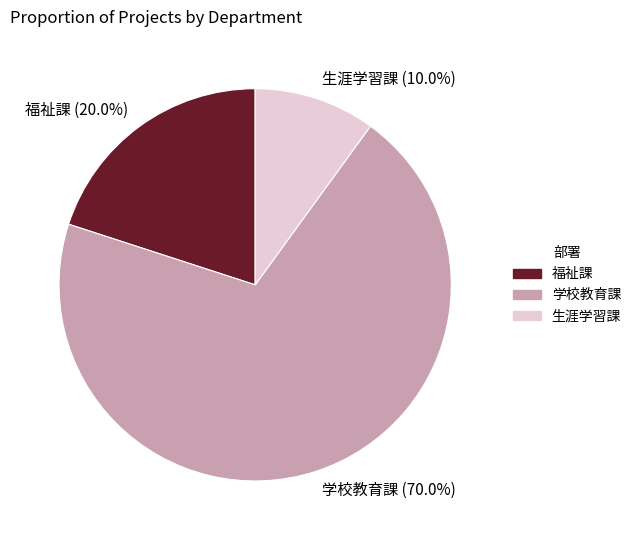

Which slice is the smallest?

生涯学習課